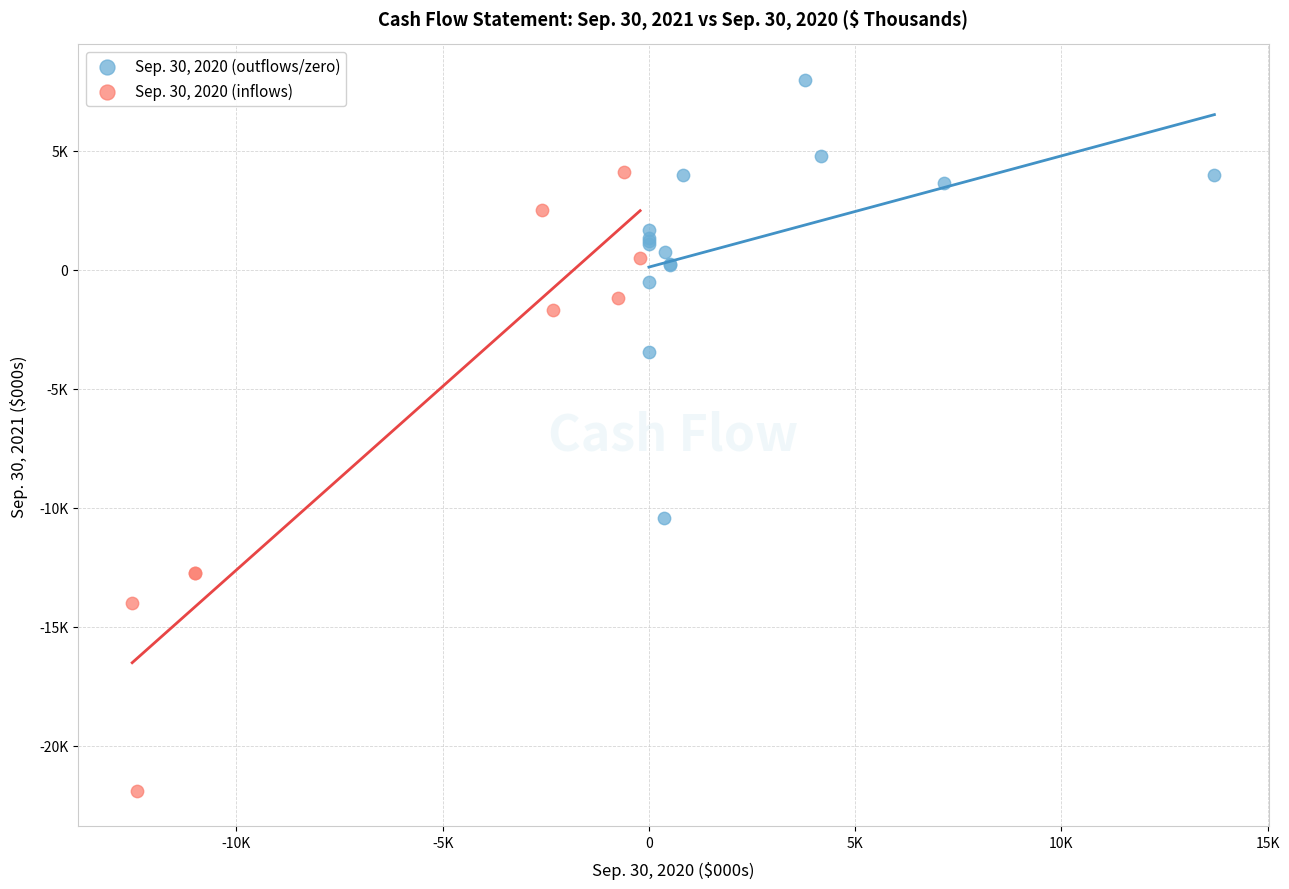

What are all the series names shown in the legend?

Sep. 30, 2020 (outflows/zero), Sep. 30, 2020 (inflows)